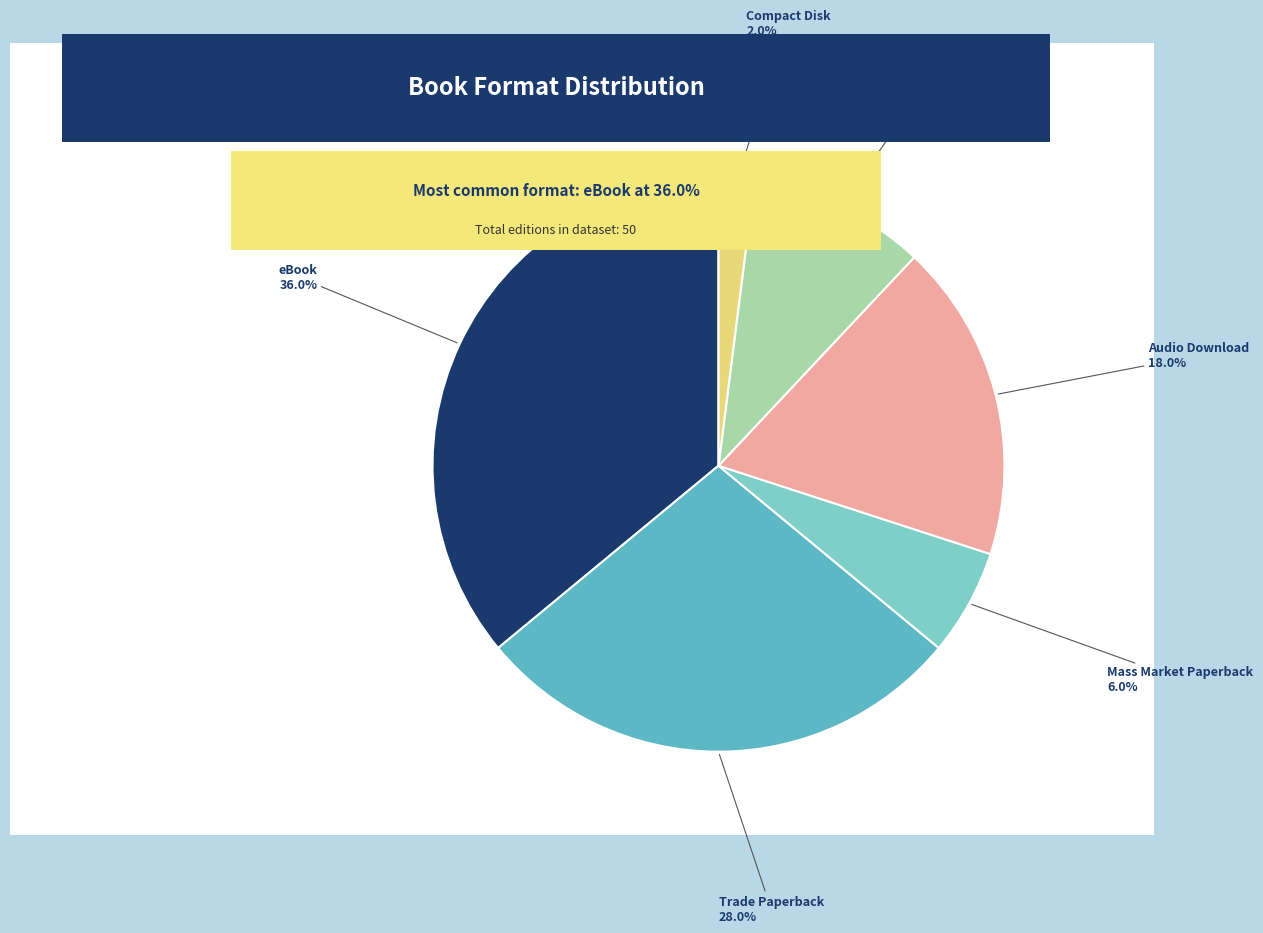

Is there a majority slice in this chart?

No